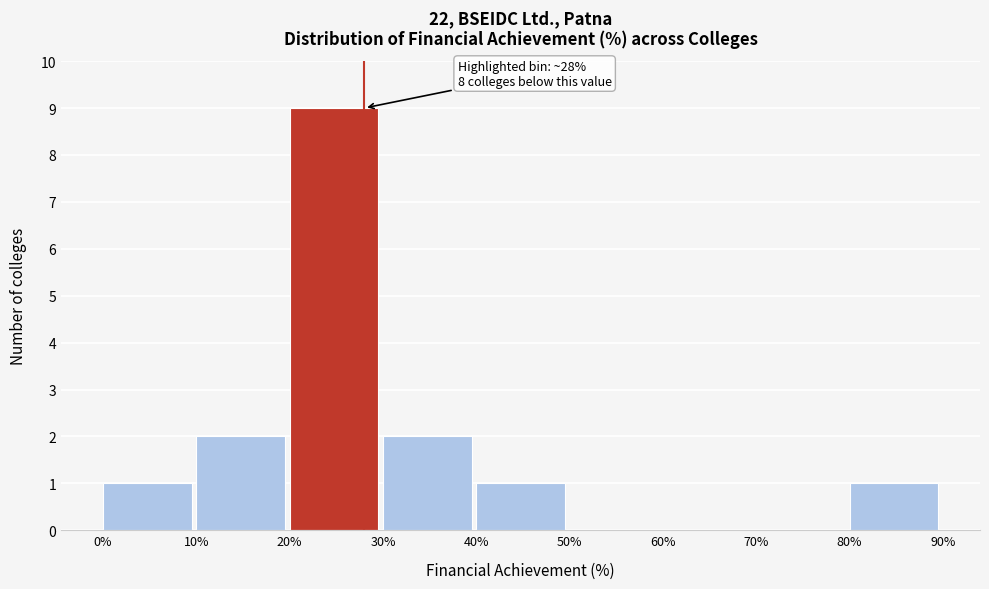

Which range on the x-axis has the tallest bar?

20% to 30%